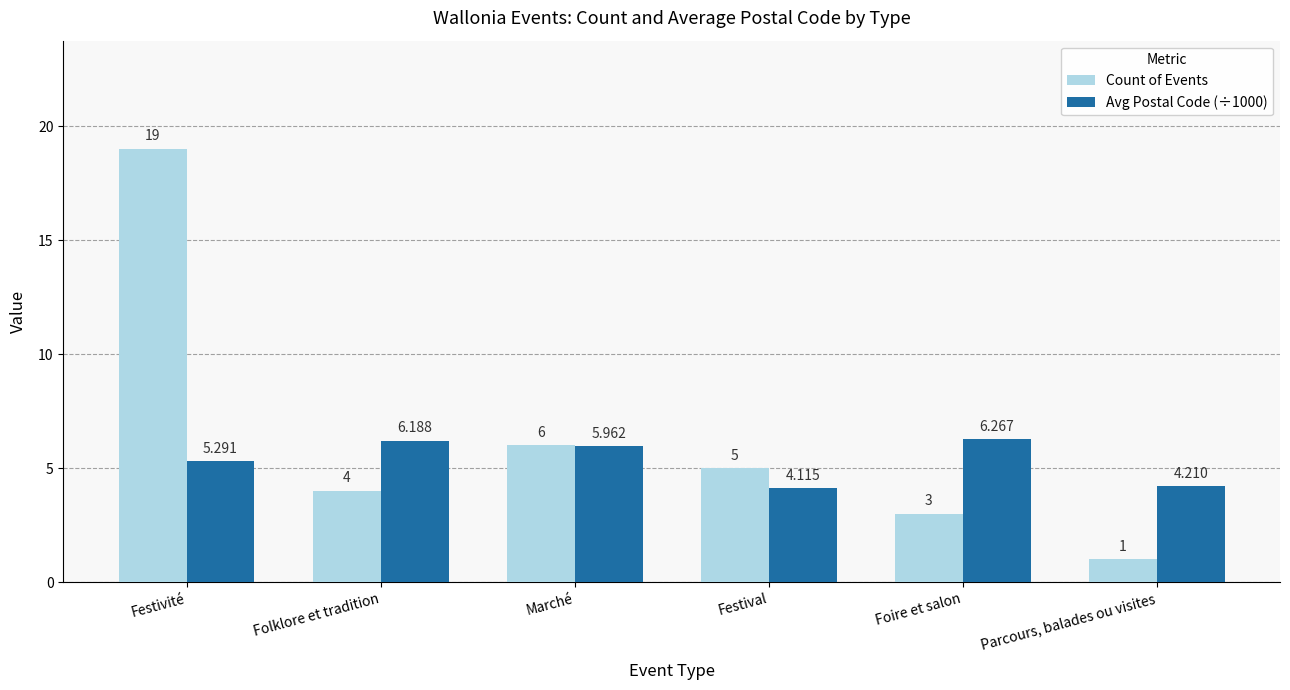

Which label corresponds to the largest value in the chart?

Festivité